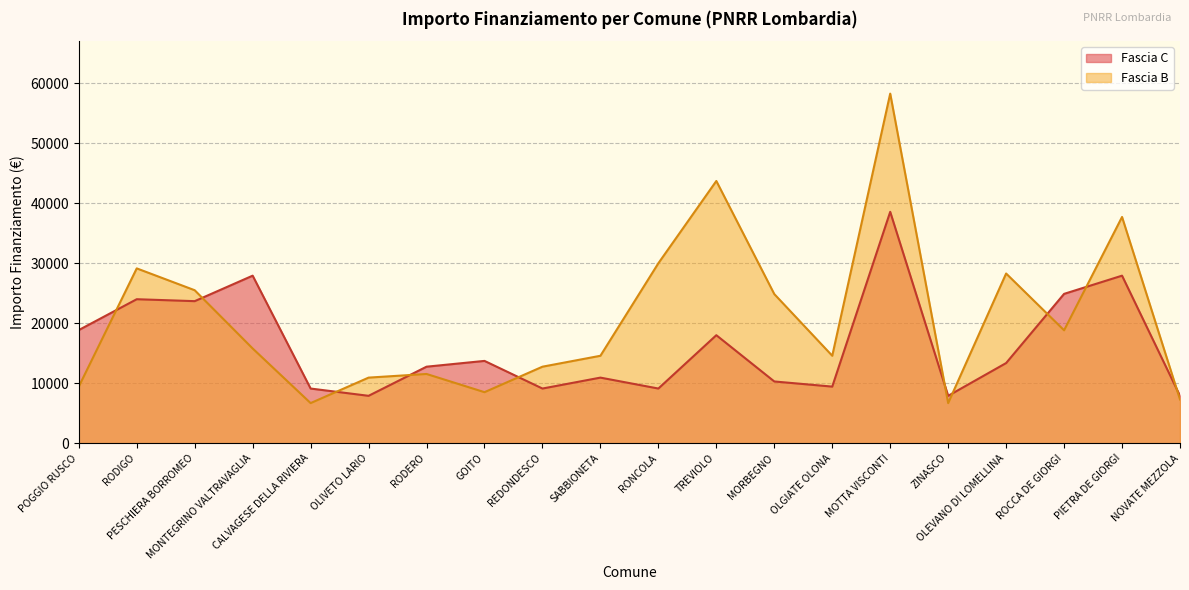

Rank the categories by Fascia B value from highest to lowest.

MOTTA VISCONTI, TREVIOLO, PIETRA DE GIORGI, RONCOLA, RODIGO, OLEVANO DI LOMELLINA, PESCHIERA BORROMEO, MORBEGNO, ROCCA DE GIORGI, MONTEGRINO VALTRAVAGLIA, SABBIONETA, OLGIATE OLONA, REDONDESCO, RODERO, OLIVETO LARIO, POGGIO RUSCO, GOITO, NOVATE MEZZOLA, CALVAGESE DELLA RIVIERA, ZINASCO